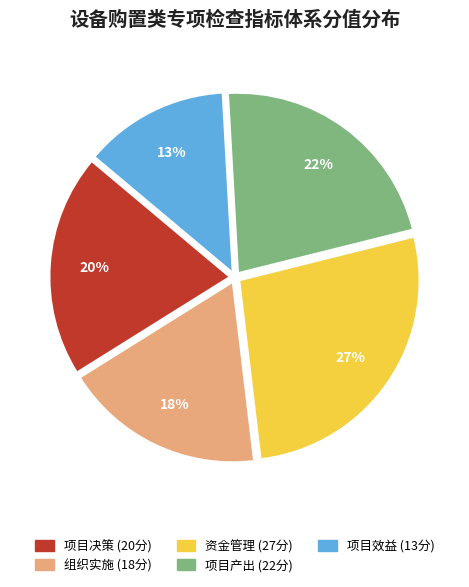

Which has a higher value, 资金管理 or 项目产出?

资金管理